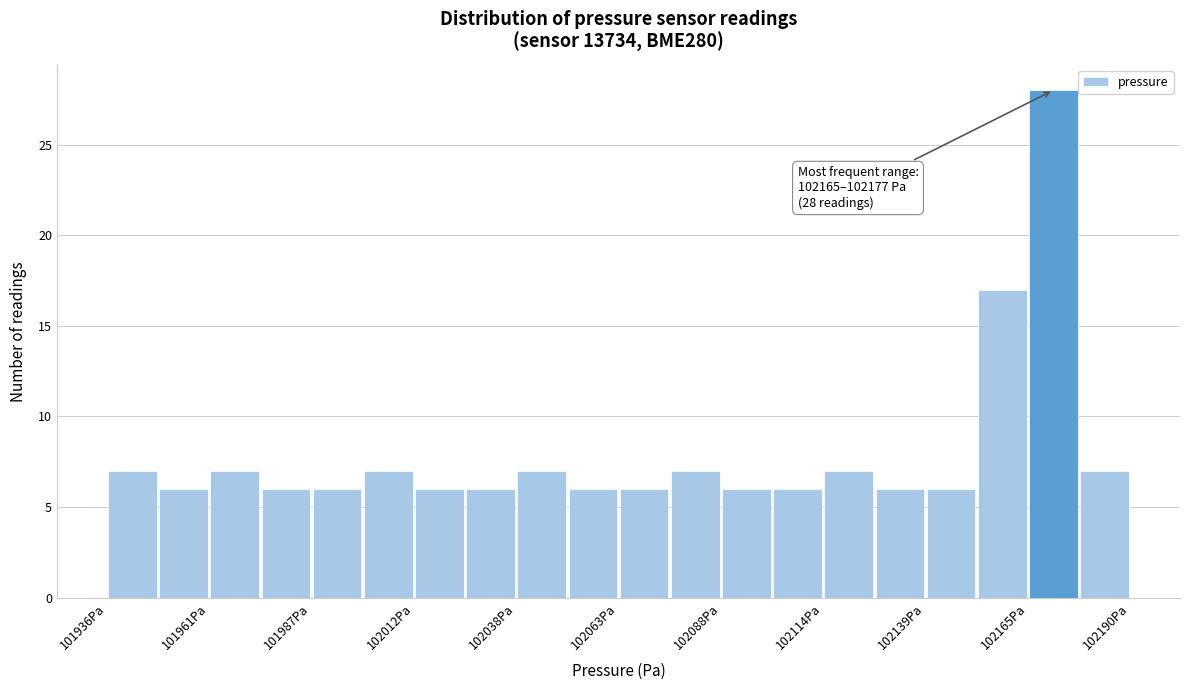

Read against the x-axis, roughly where is the centre of the tallest bar?

102170